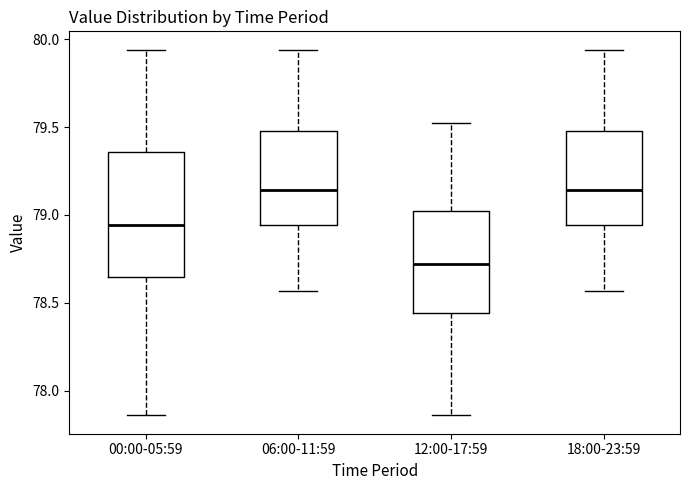

Which box has the lowest median line?

12:00-17:59